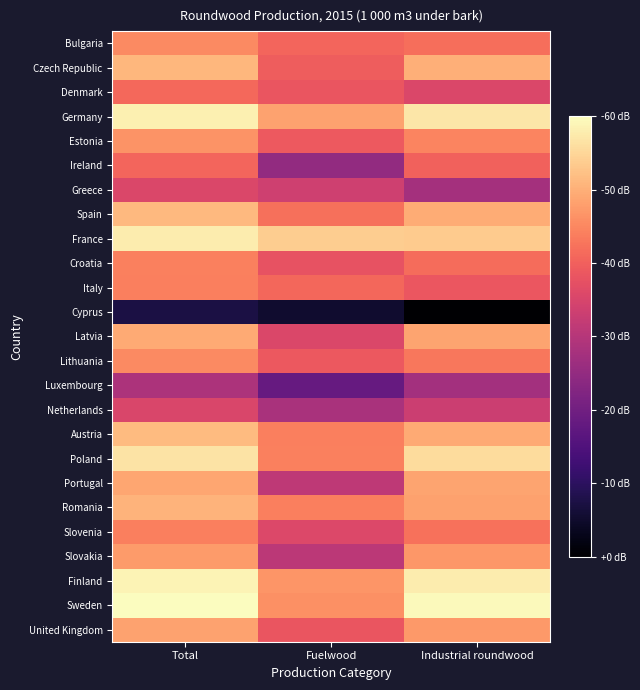

At which category does the chart reach its peak across all series?

Total